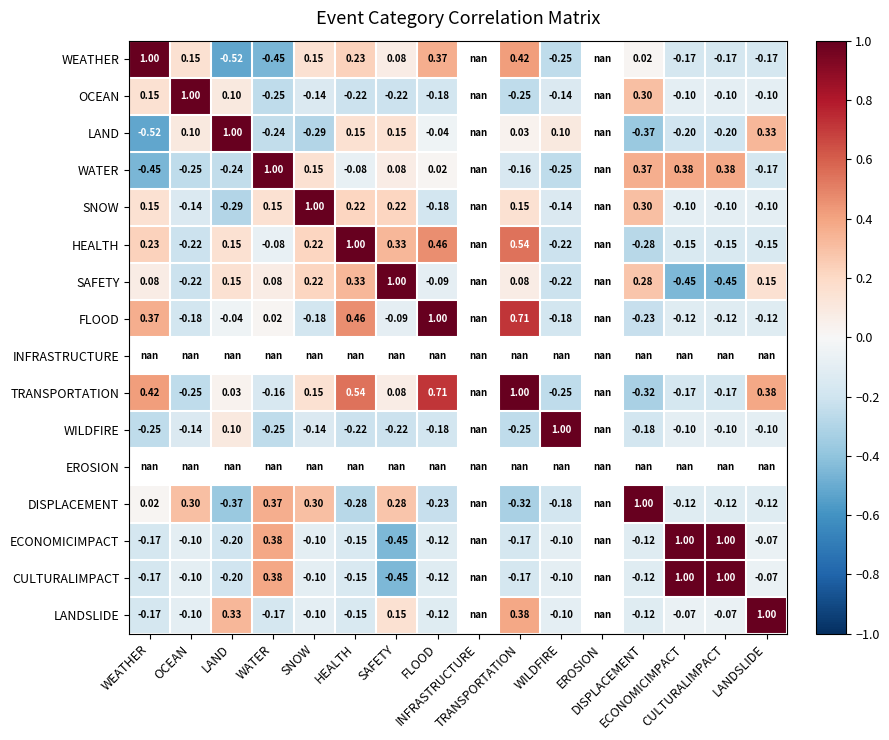

What is the difference between the WEATHER values at FLOOD and HEALTH?

0.1